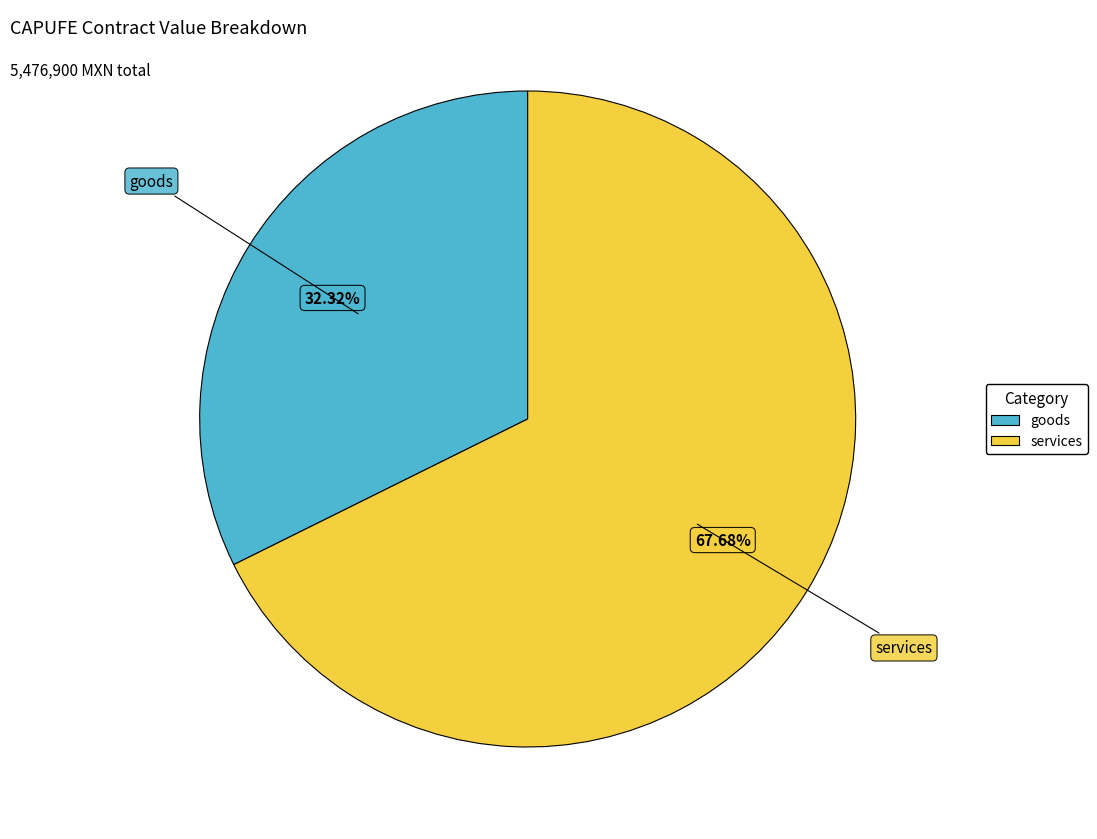

Does any single category account for the majority?

Yes